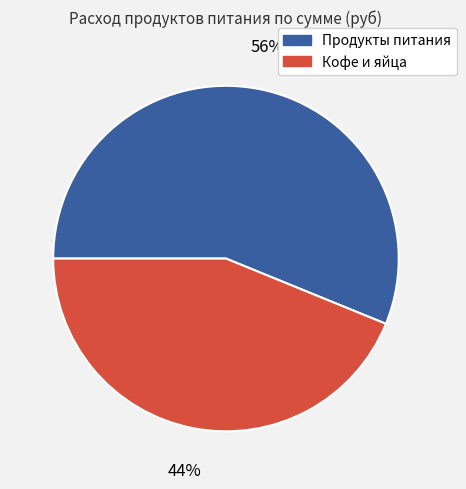

Which category has the biggest portion of the pie?

Продукты питания